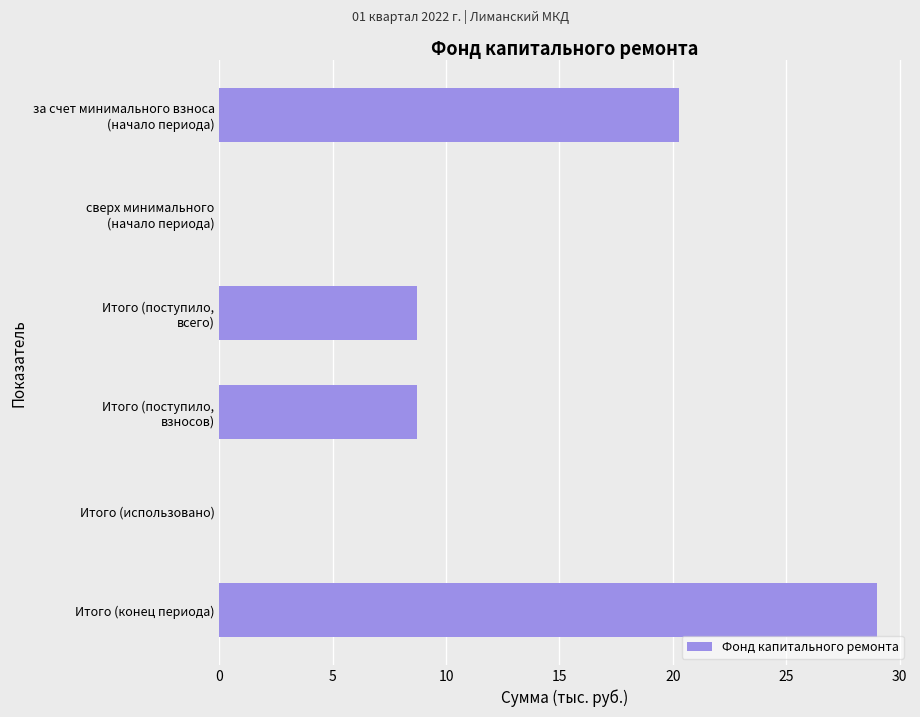

What is the sum of all values?

66.8